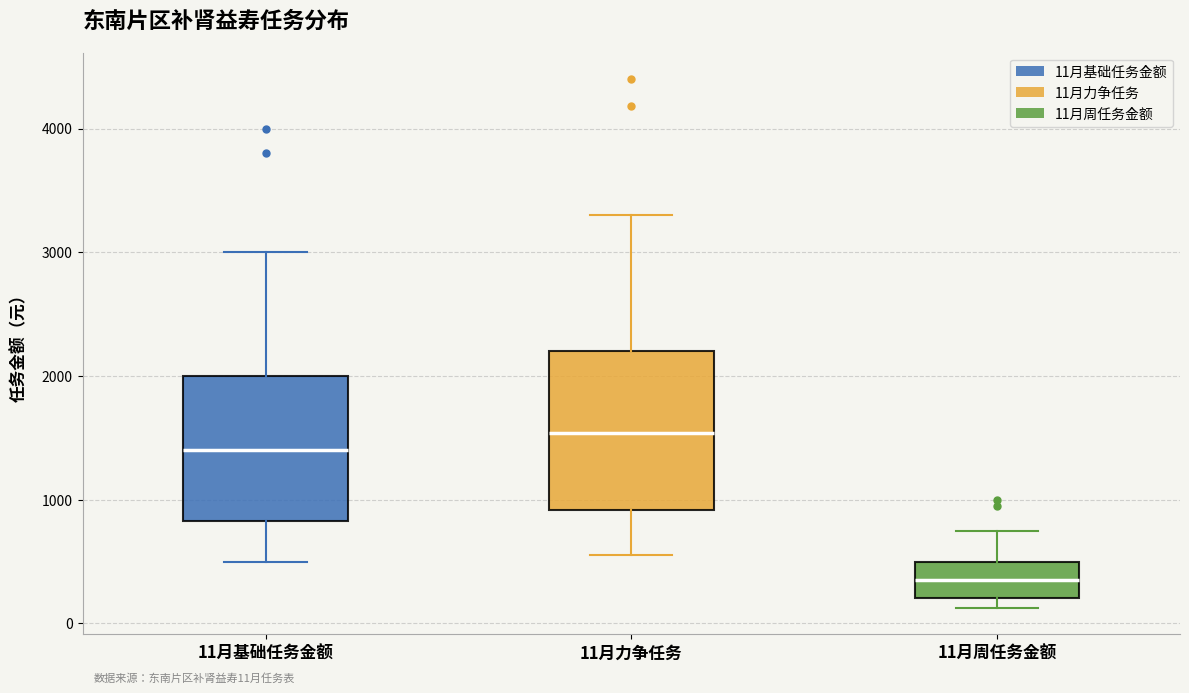

Comparing the boxes themselves (not the whiskers), which one is the tallest?

11月力争任务